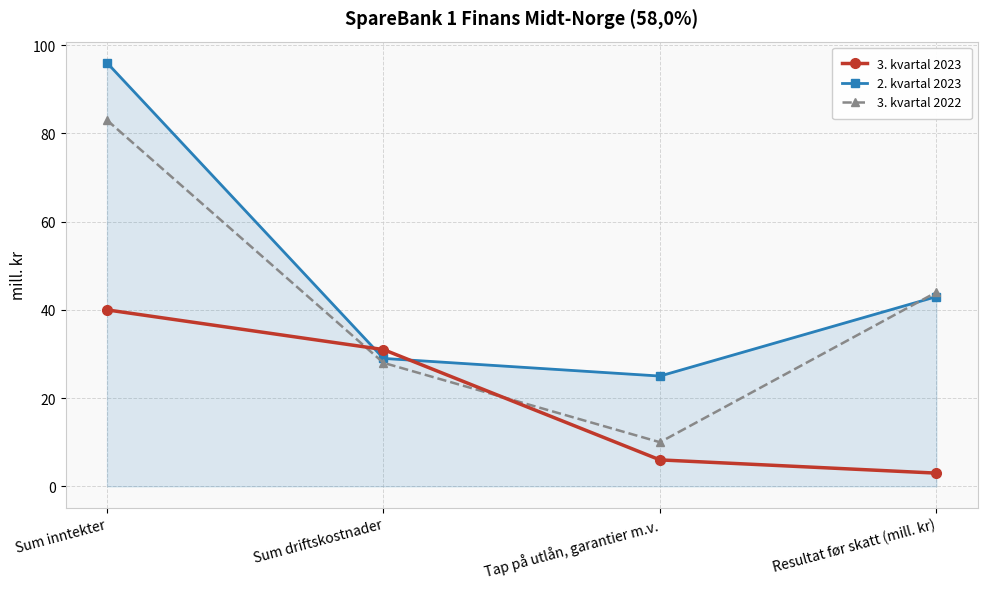

List the series in order of their overall mean, highest first.

2. kvartal 2023, 3. kvartal 2022, 3. kvartal 2023